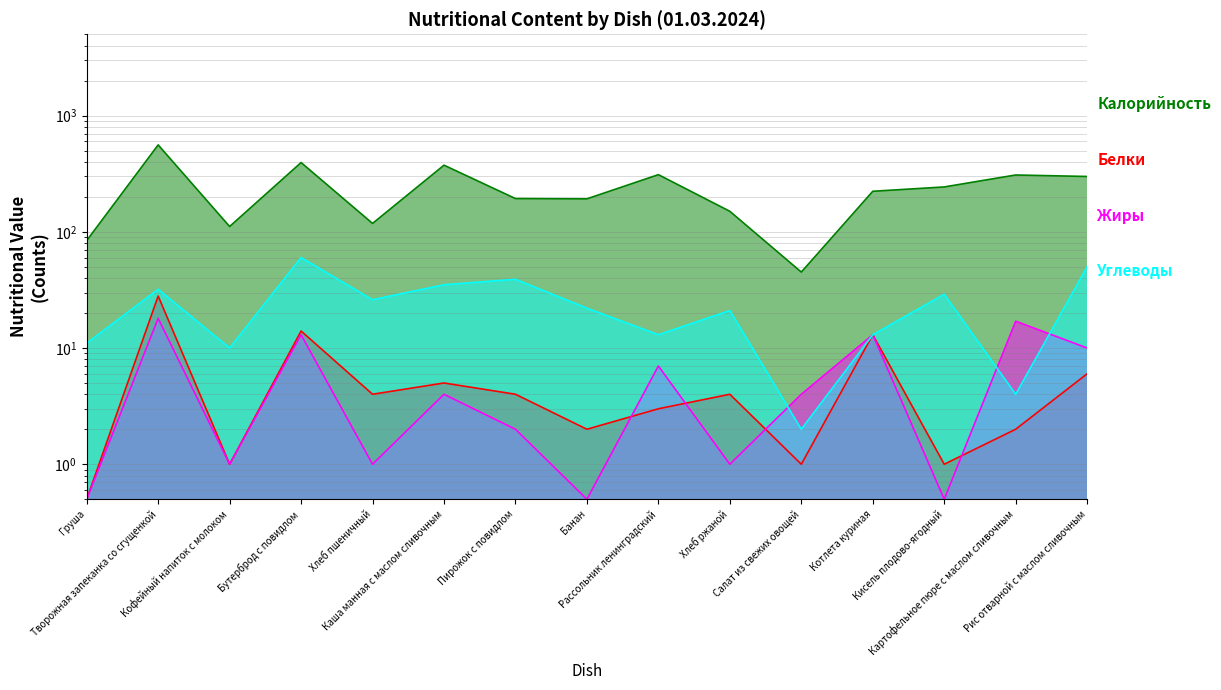

What is the difference between the maximum and minimum values in the Жиры series?

17.5